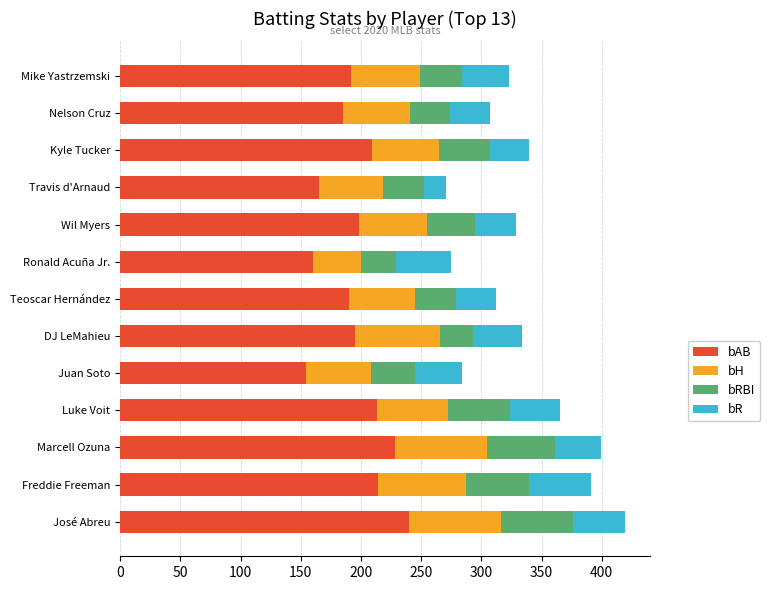

Is it true that bAB equals 165 at Travis d'Arnaud?

True